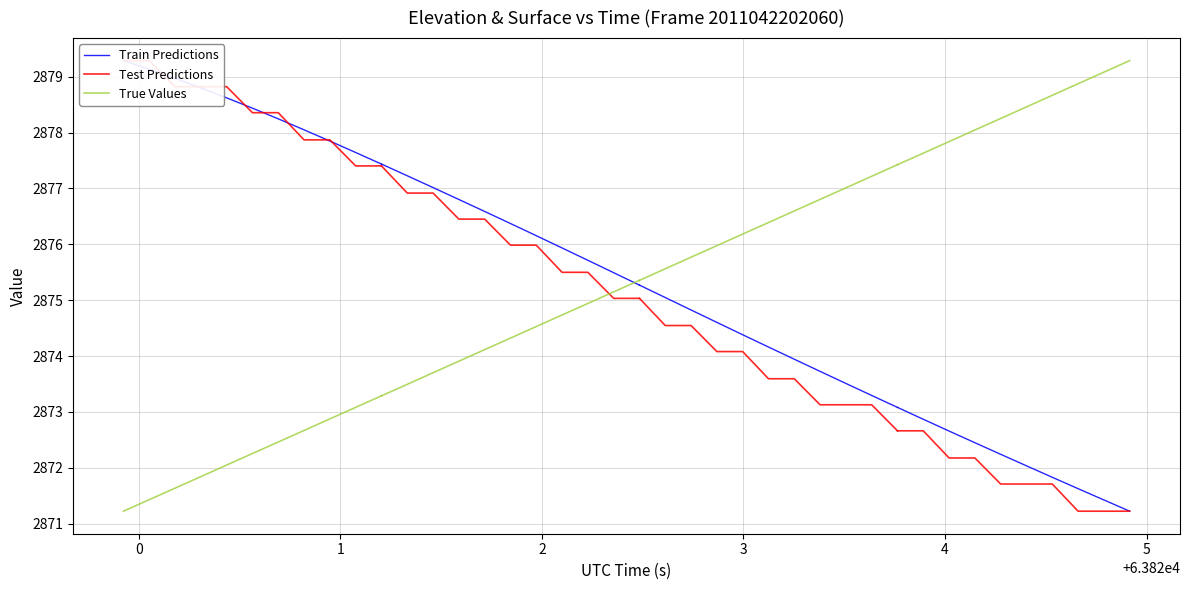

True or false: True Values and Test Predictions cross at least once.

False